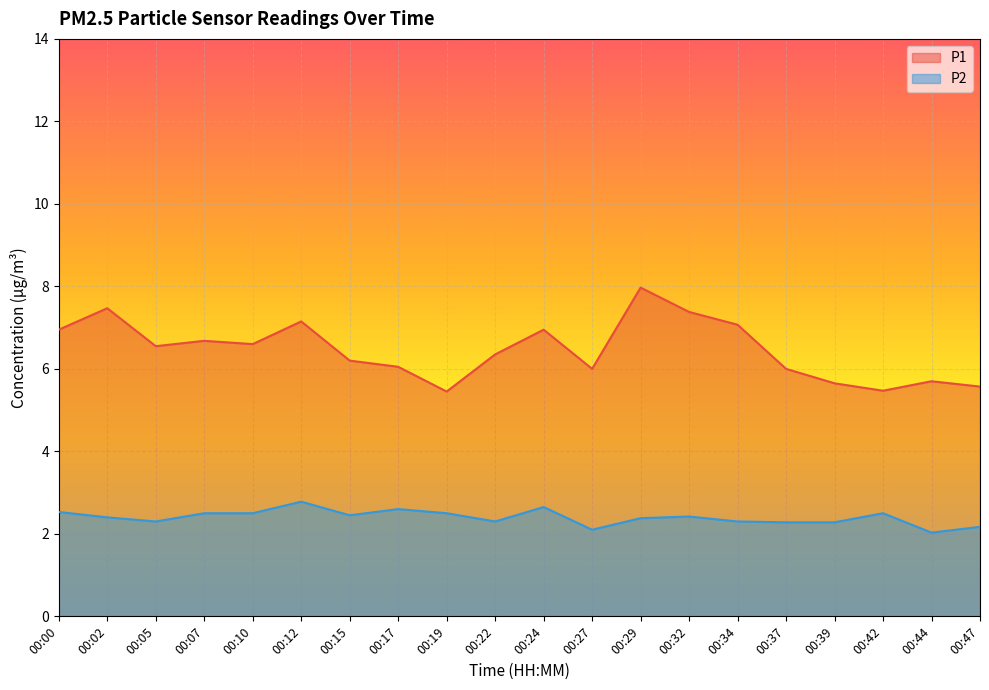

What value does the P1 series have at 00:47?

5.6